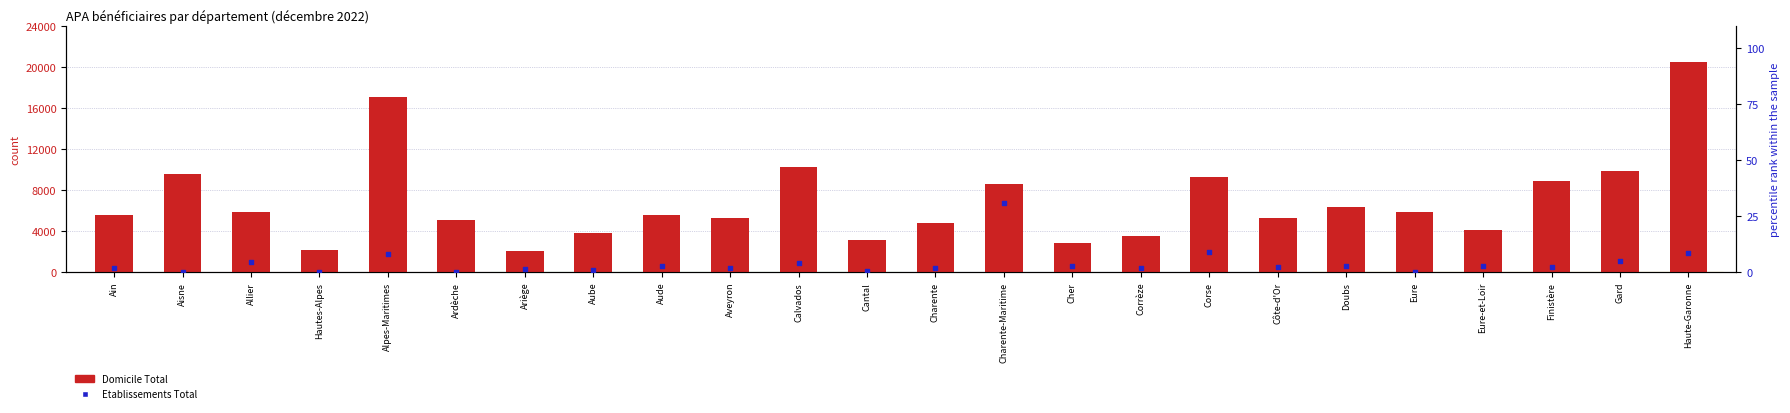

At which category is the sum across all series the highest?

Haute-Garonne